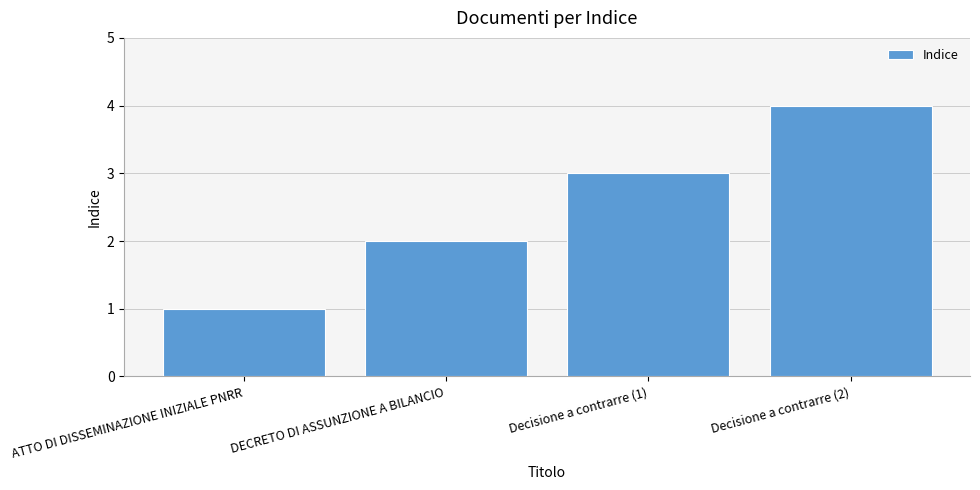

Reading left to right, list all the values displayed in this chart.

ATTO DI DISSEMINAZIONE INIZIALE PNRR=1	DECRETO DI ASSUNZIONE A BILANCIO=2	Decisione a contrarre (1)=3	Decisione a contrarre (2)=4